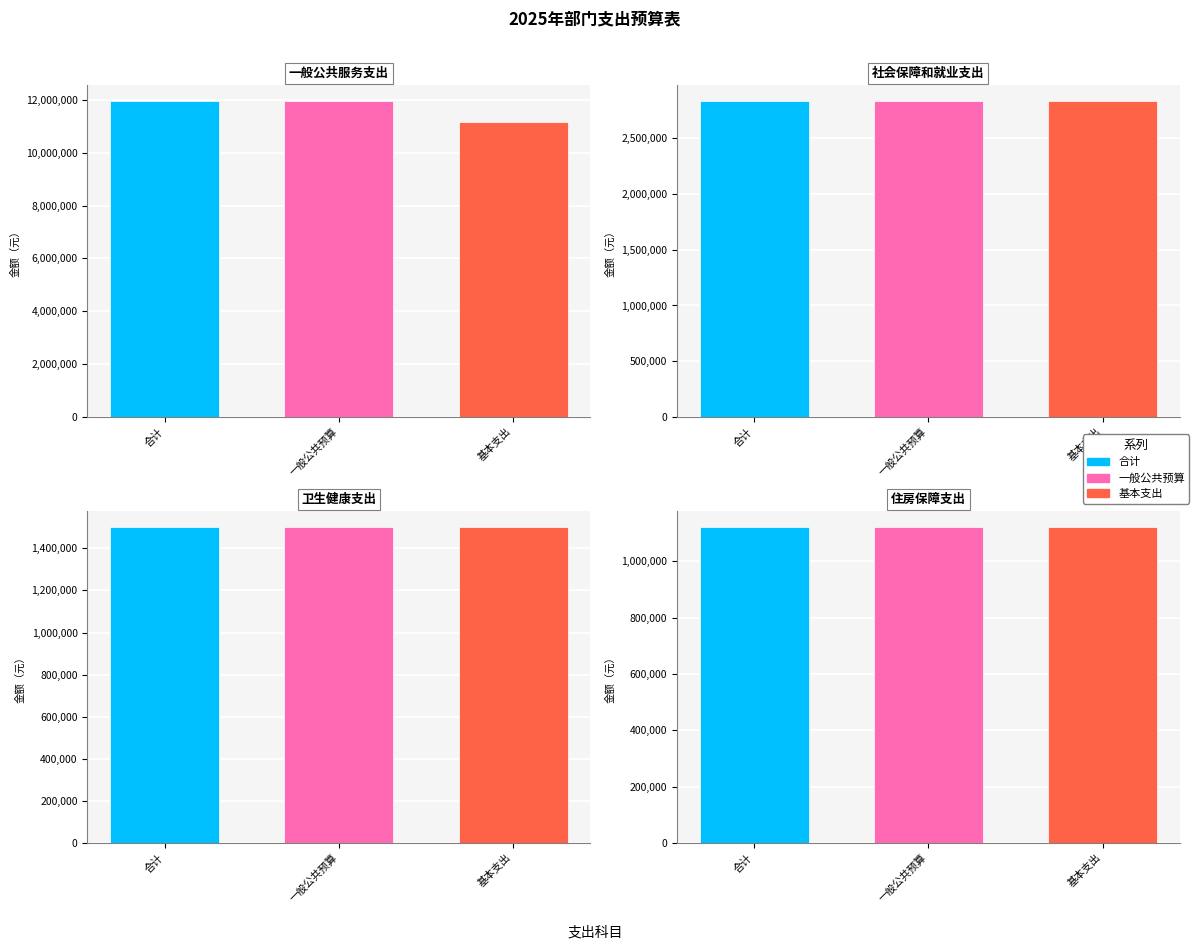

How many distinct data groups are displayed?

3